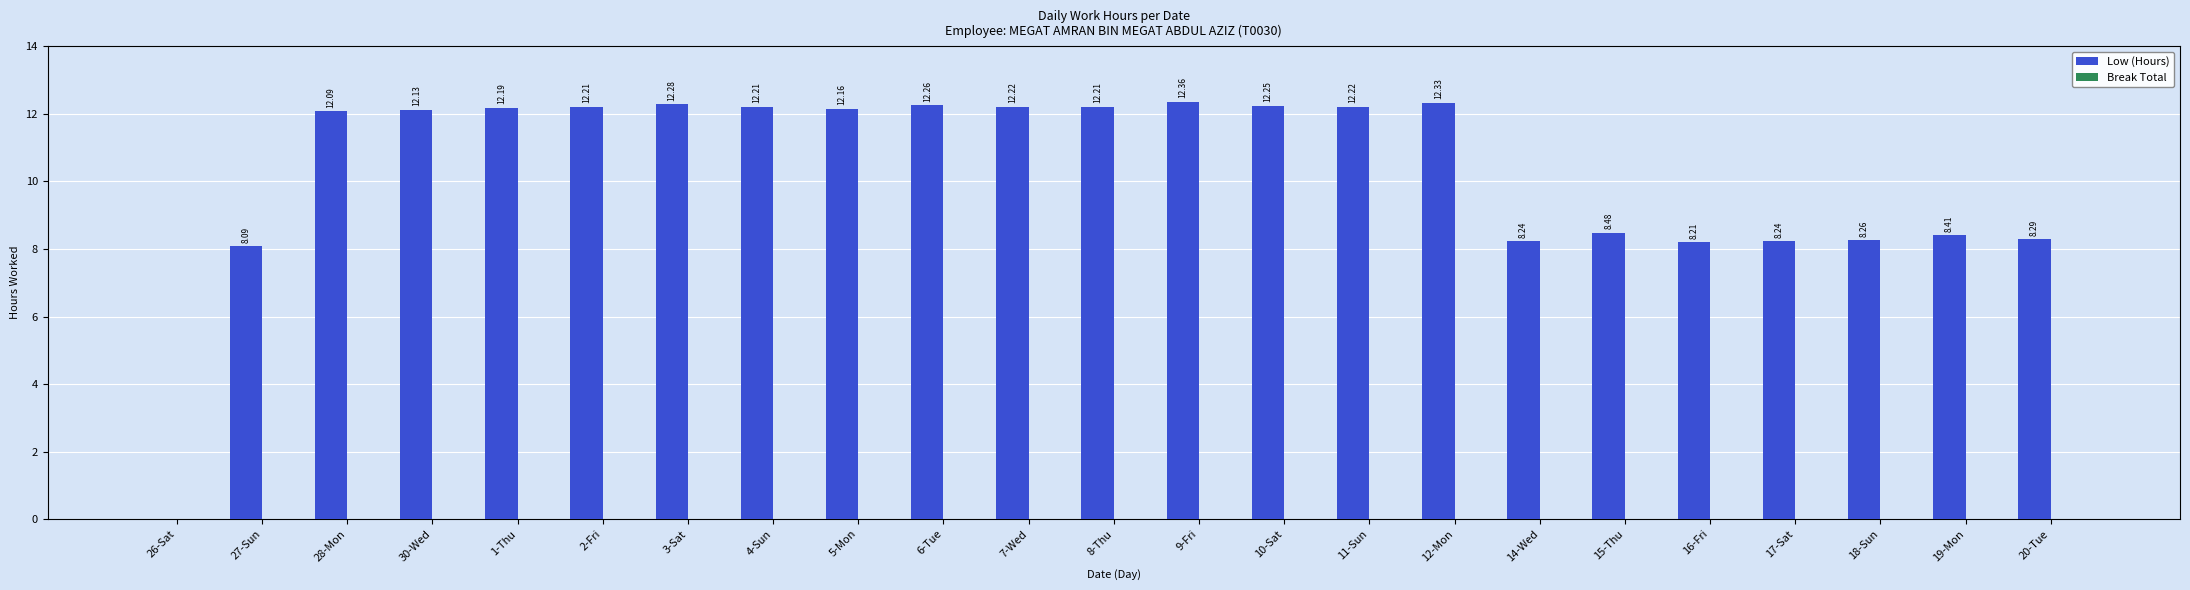

What is the change in value from 6-Tue to 14-Wed?

-4.0